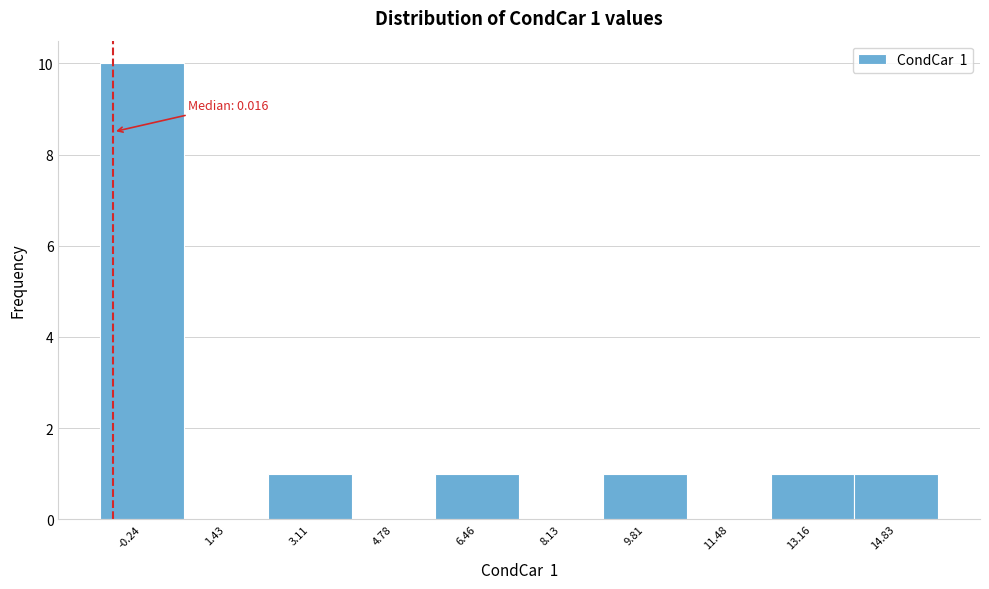

Reading left to right, extract all data points from this chart.

-0.24=10	1.43=0	3.11=1	4.78=0	6.46=1	8.13=0	9.81=1	11.48=0	13.16=1	14.83=1